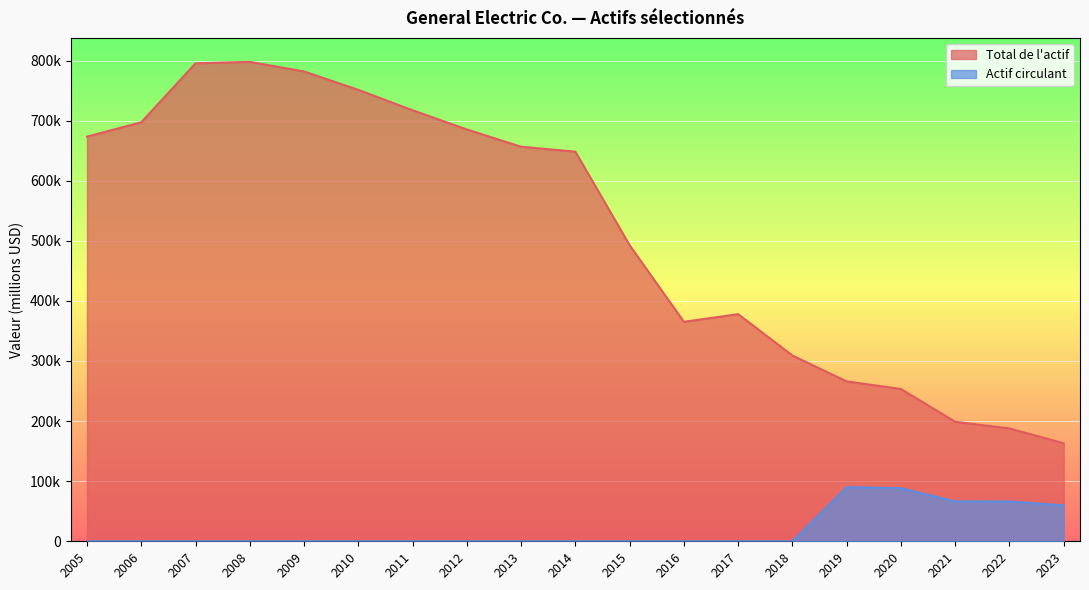

Between 2008 and 2012, which is larger?

2008